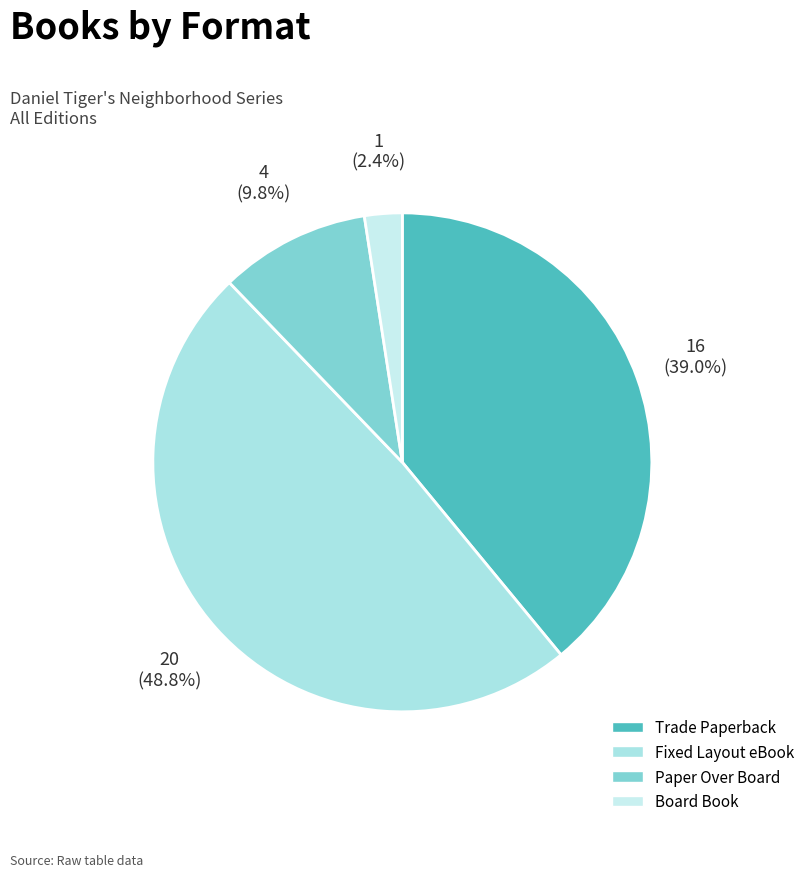

Does any single category account for the majority?

No